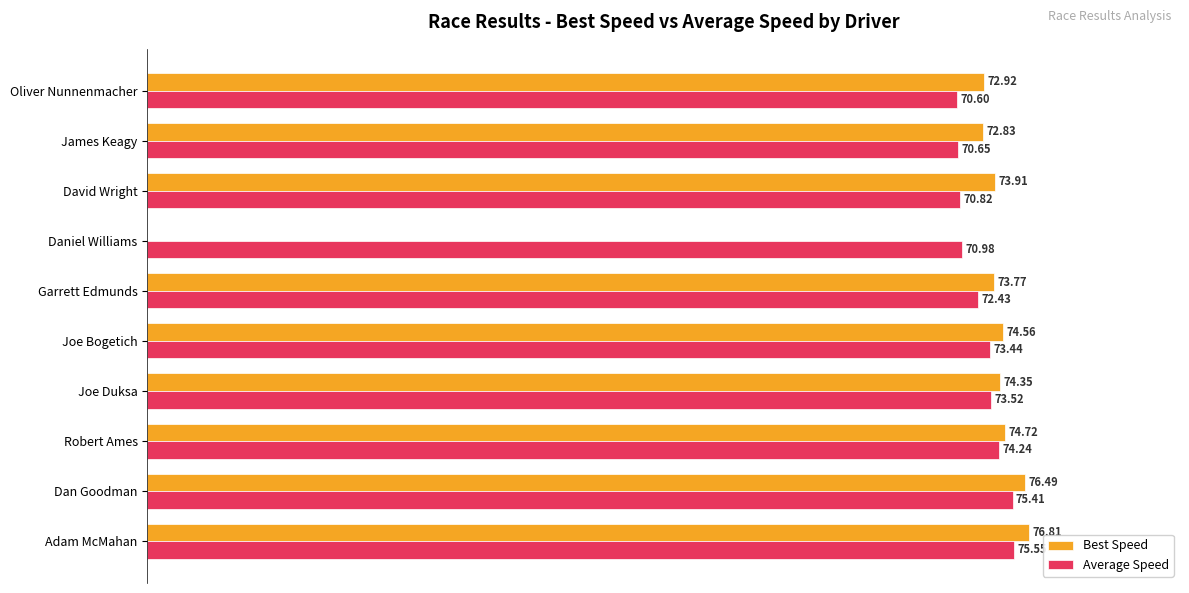

Which series has the largest total across all categories?

Average Speed